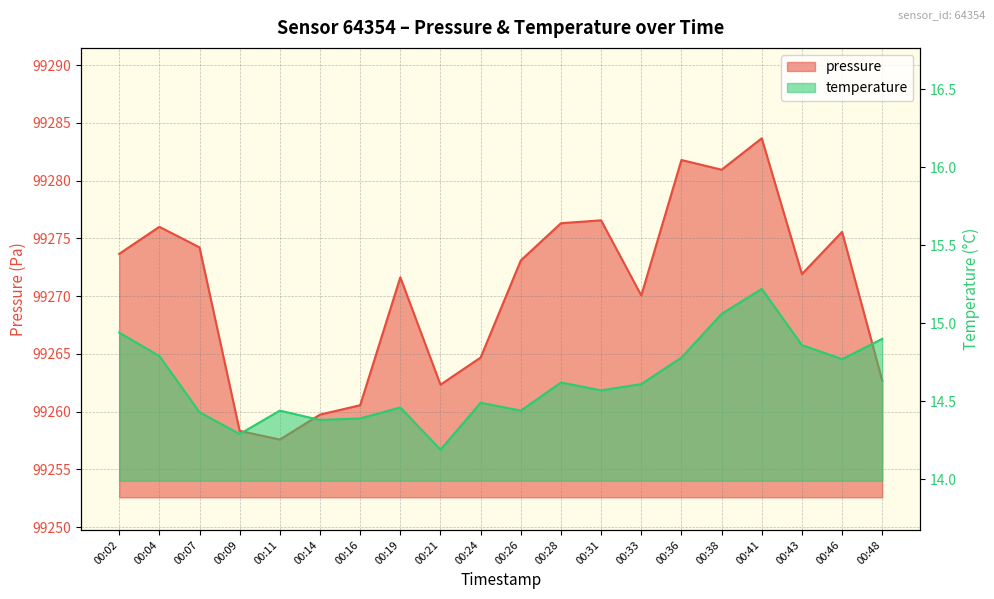

What is the spread (max minus min) of values at 00:04?

99261.2